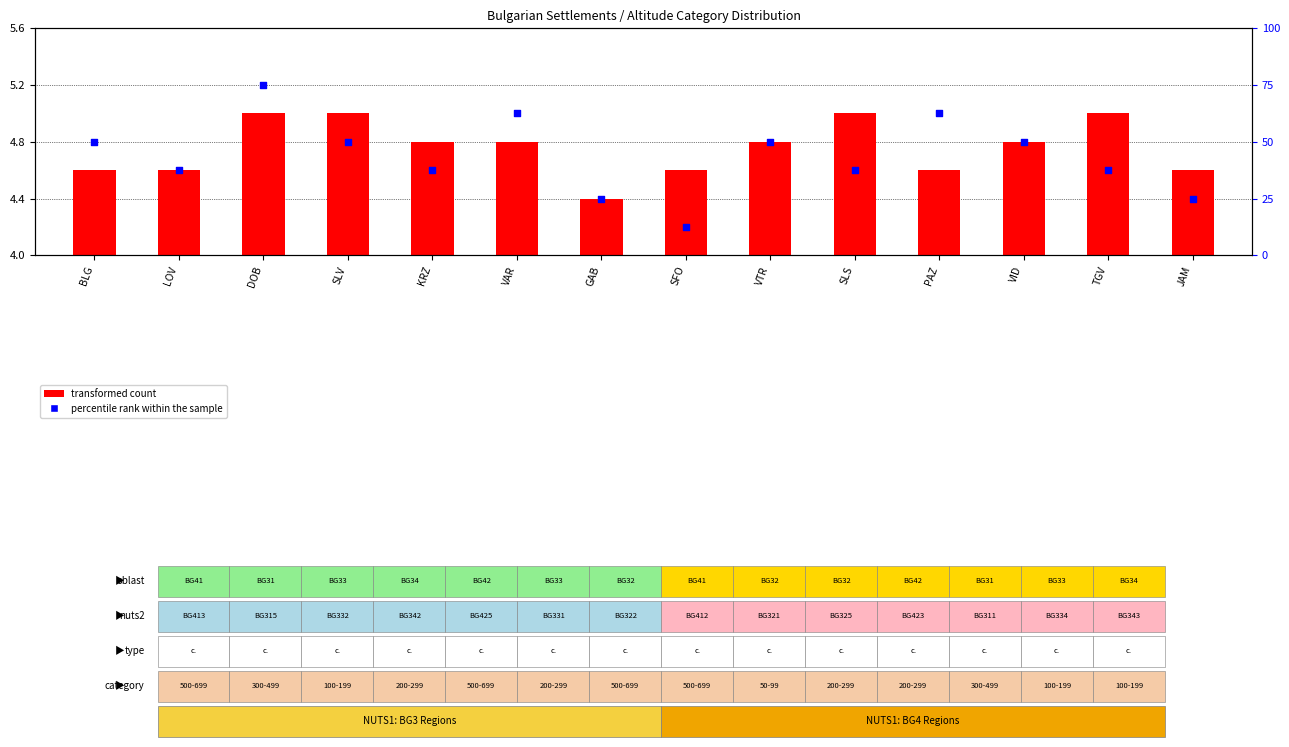

Is the value of transformed count at PAZ greater than the value of percentile rank within the sample at VID?

No